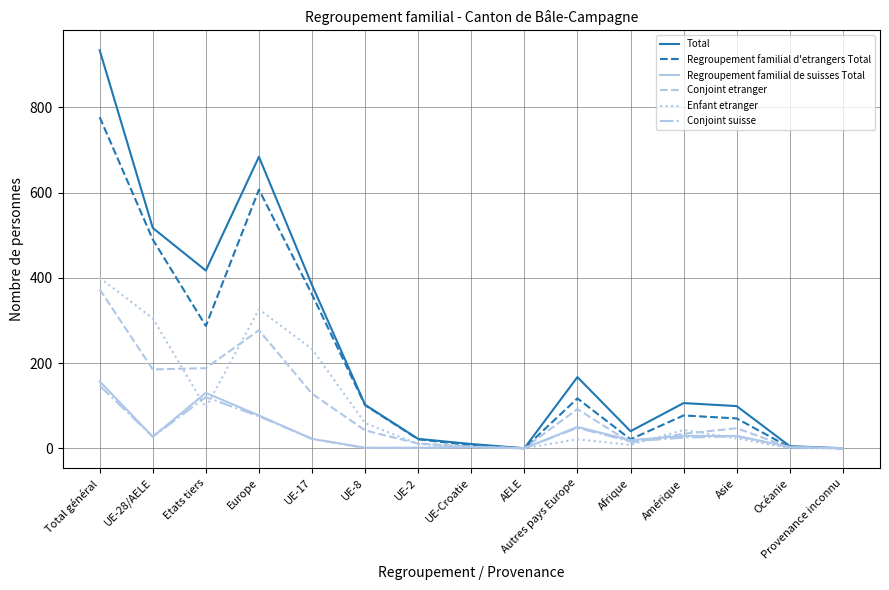

At which category is the sum across all series the highest?

Total général